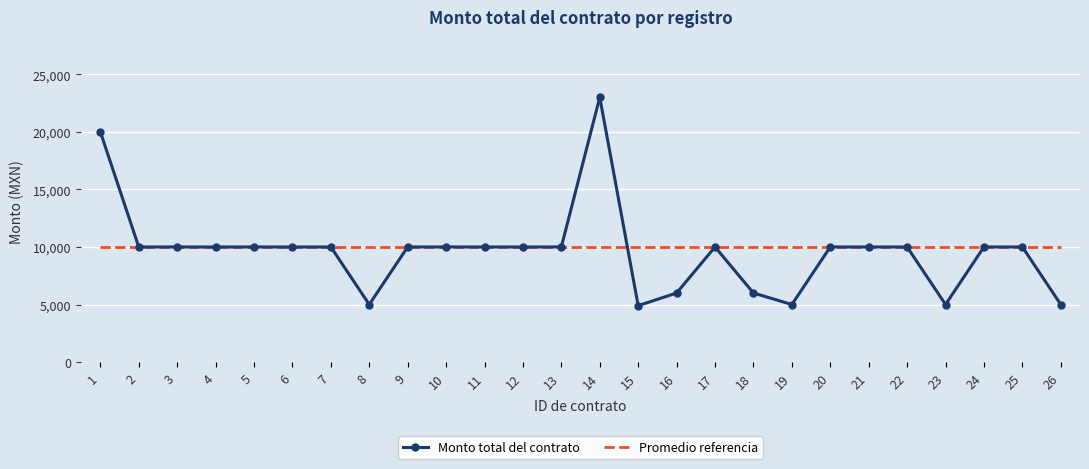

The Promedio referencia series shows 10000.0 at 7. True or false?

True